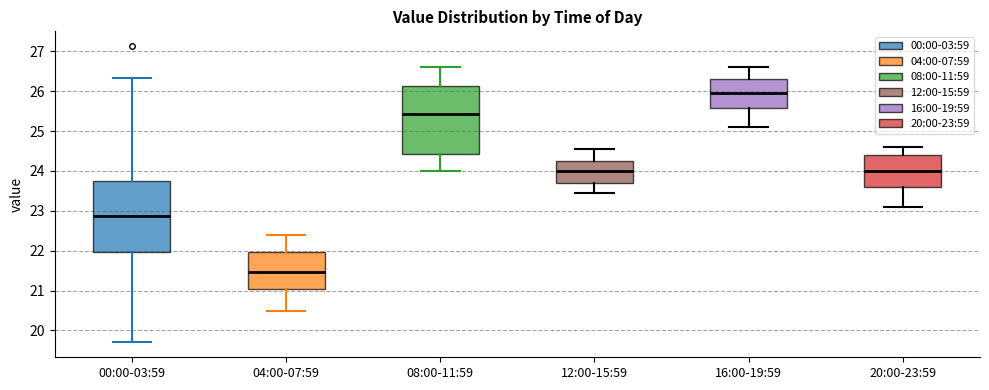

Which box's median line is the lowest?

04:00-07:59